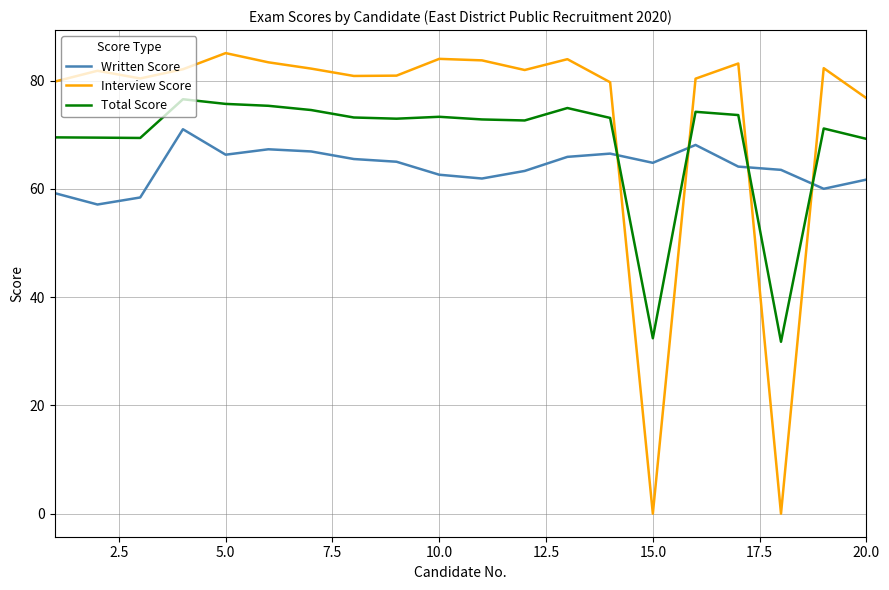

What is the sum of all Written Score values?

1279.1